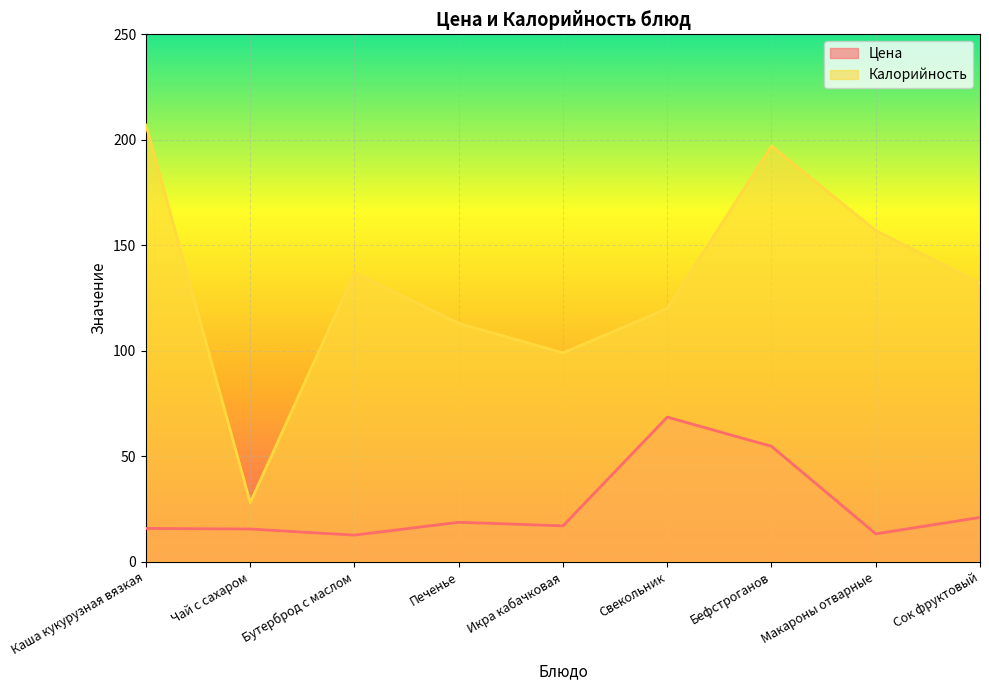

At which category does Цена reach its first local peak?

Печенье